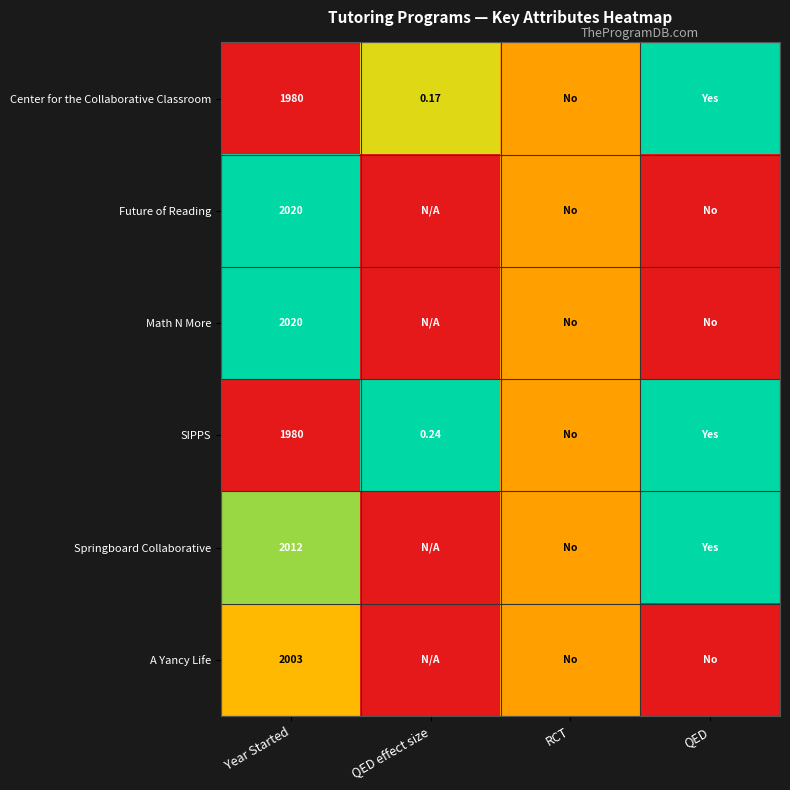

Is the value of SIPPS at QED effect size greater than the value of Center for the Collaborative Classroom at QED effect size?

Yes